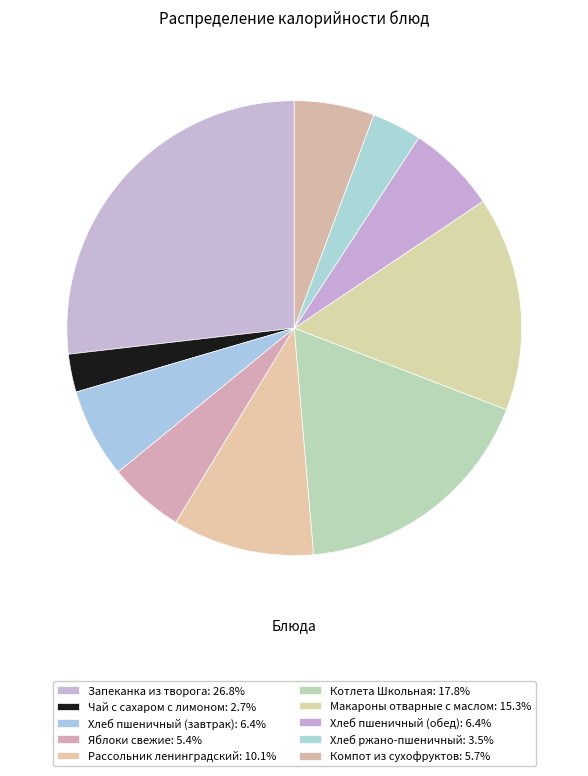

Does Хлеб пшеничный (обед) represent more than half of the total?

No